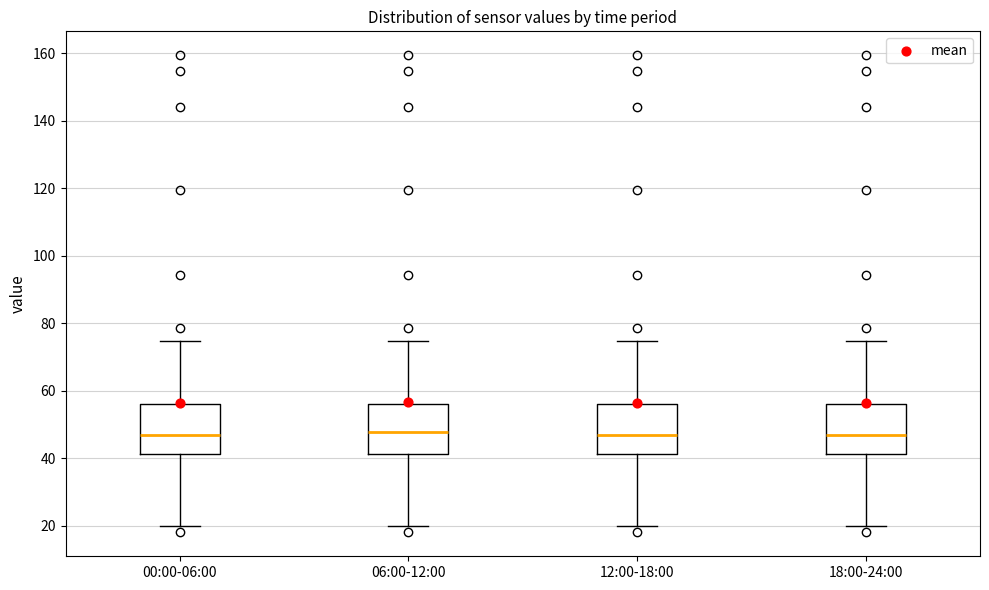

Where is the lower edge of the box for 18:00-24:00 on the y-axis? The values are not printed on the chart, so give them approximately, as read against the axis.

42